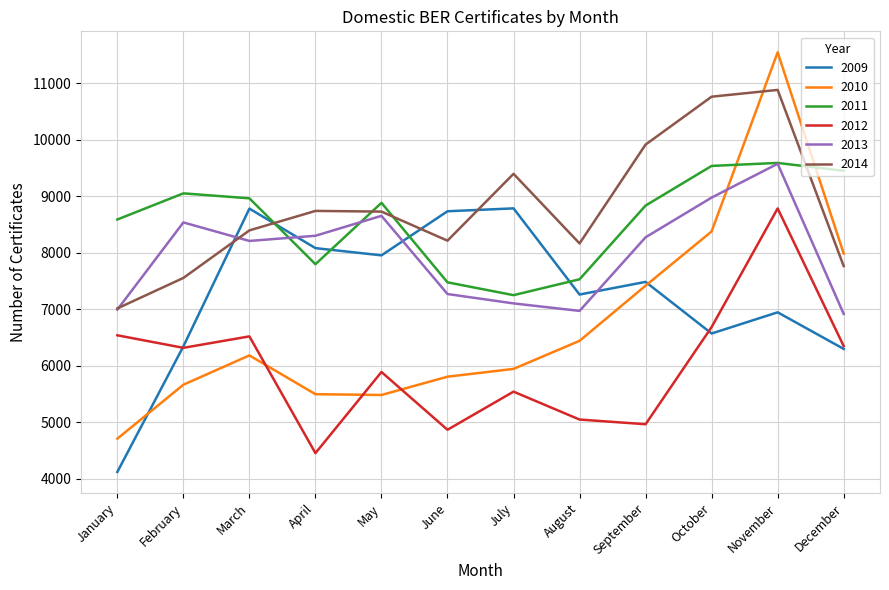

Is the value of 2013 at April greater than the value of 2012 at December?

Yes